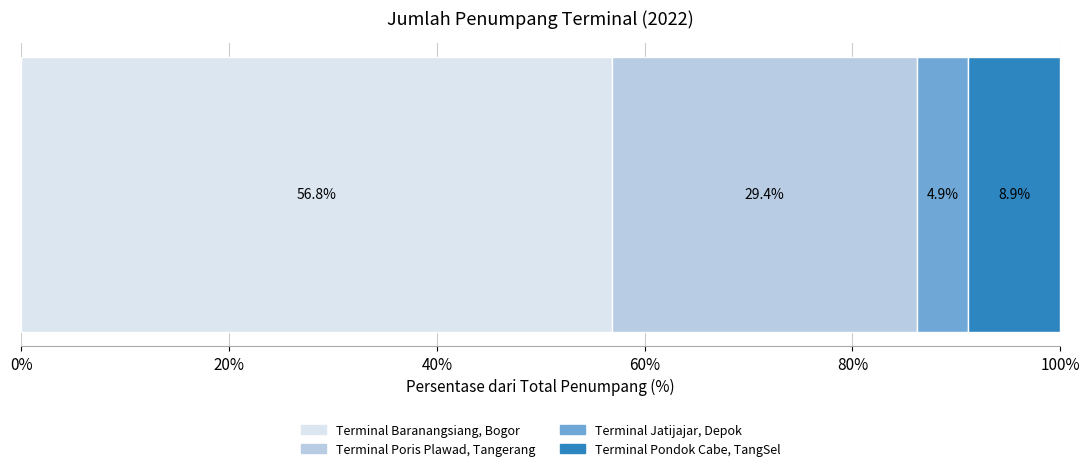

What is the maximum value for Terminal Baranangsiang, Bogor?

56.8